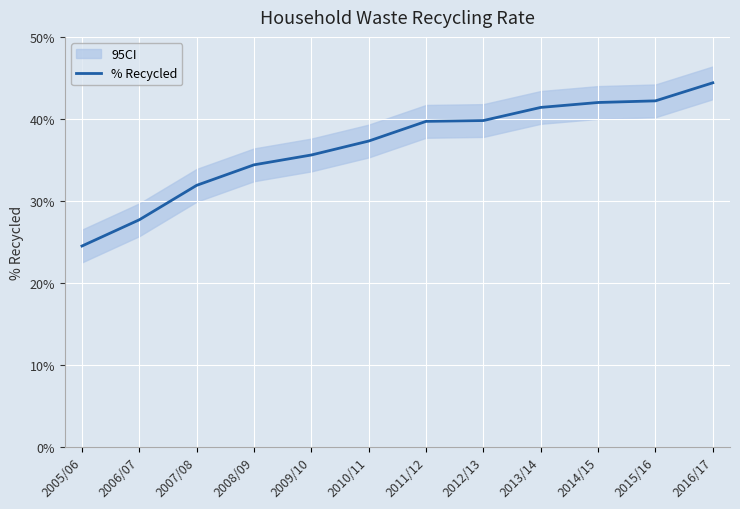

The value at 2015/16 is 0.6. True or false?

False